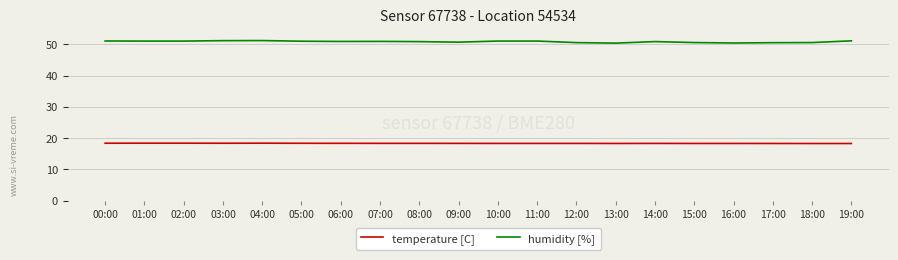

True or false: humidity [%] and temperature [C] cross at least once.

False